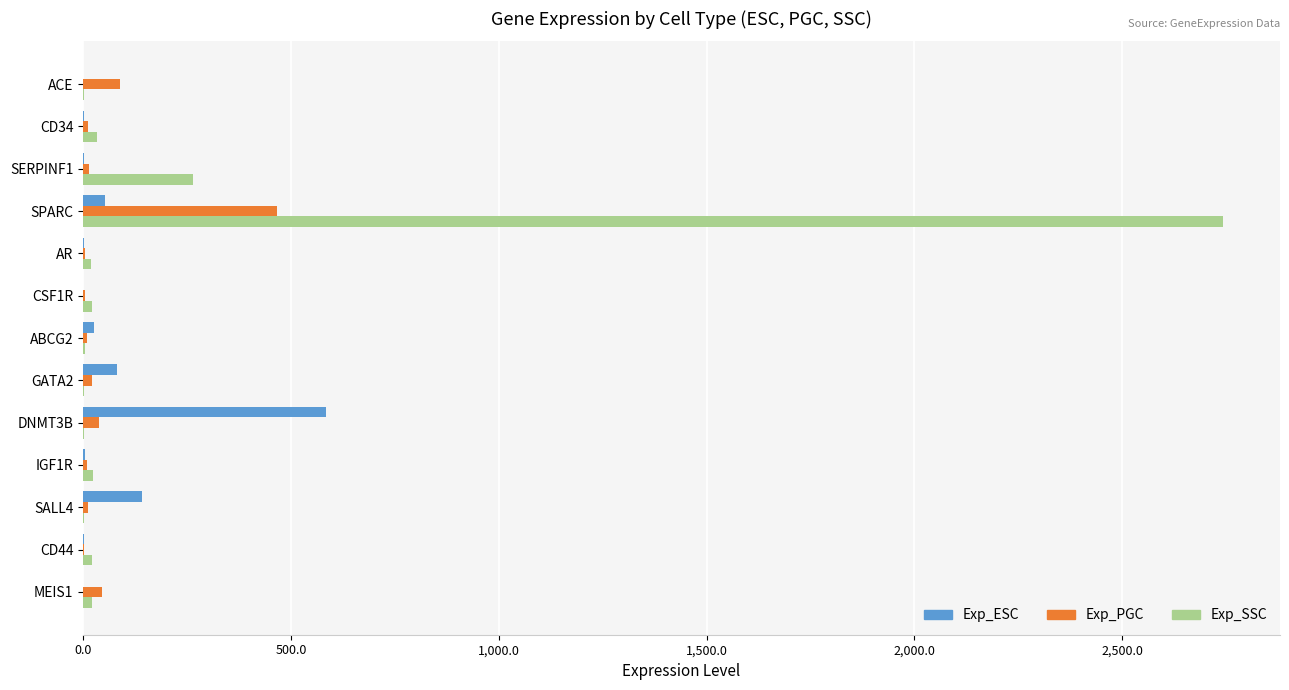

Count the number of categories in the chart.

13